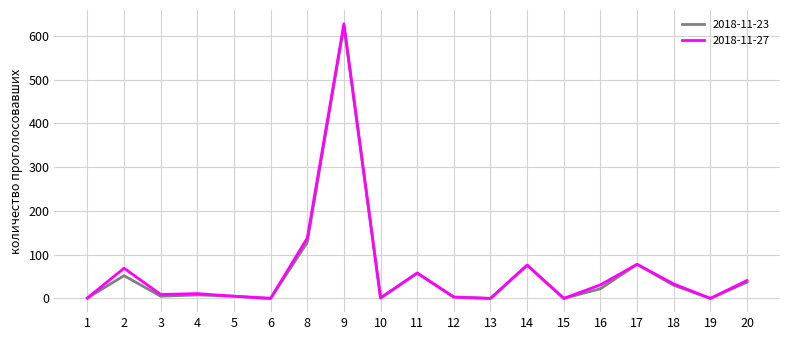

Is the value of 2018-11-23 at 17 greater than the value of 2018-11-27 at 16?

Yes